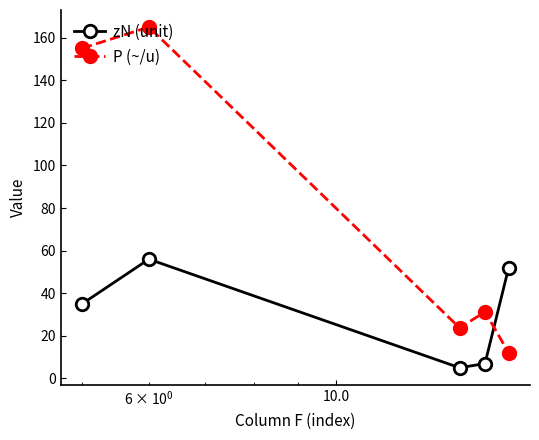

What is the lowest value of the zN (unit) series?

5.0